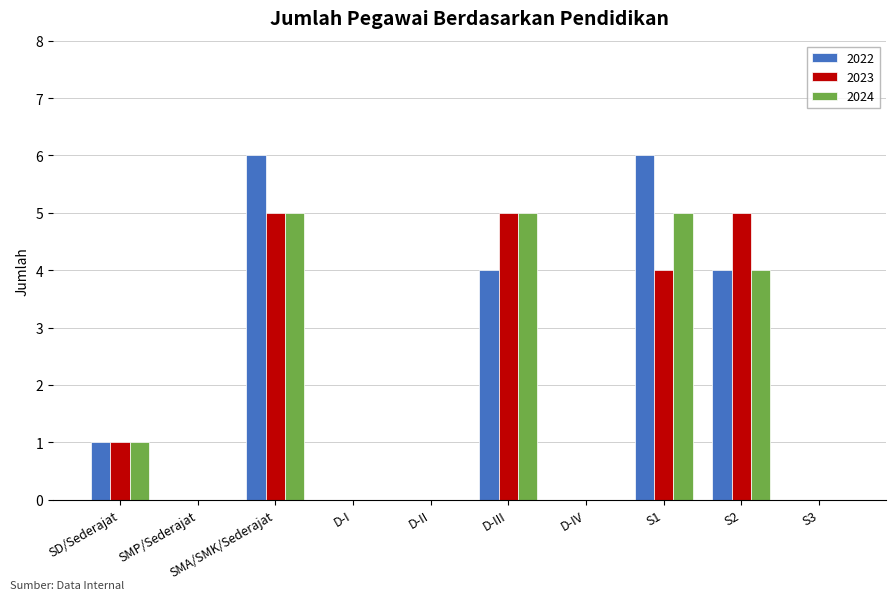

Are the bars horizontal?

No